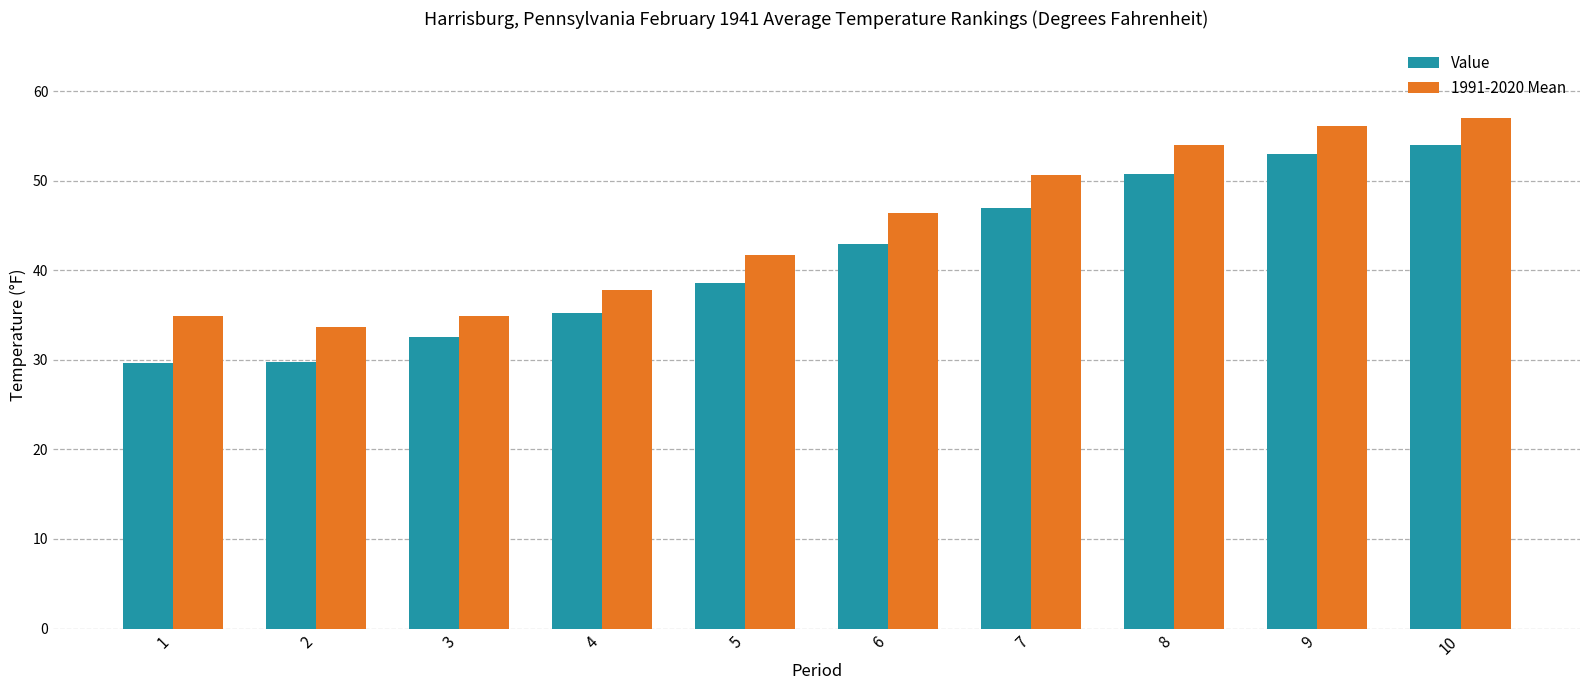

What is the smallest value displayed?

29.6